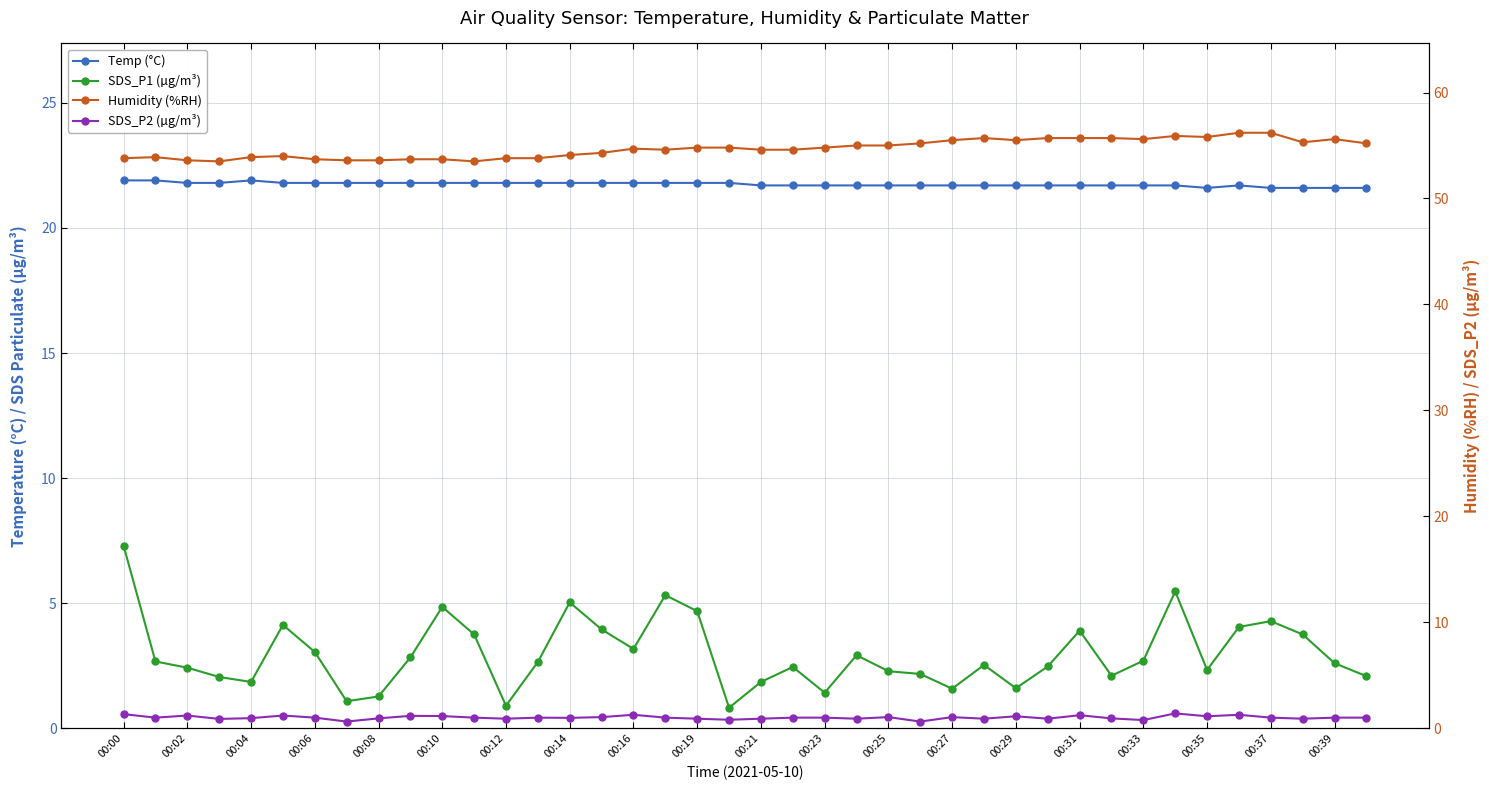

What is the value of the SDS_P1 (µg/m³) point at the 38th from the left?

3.8